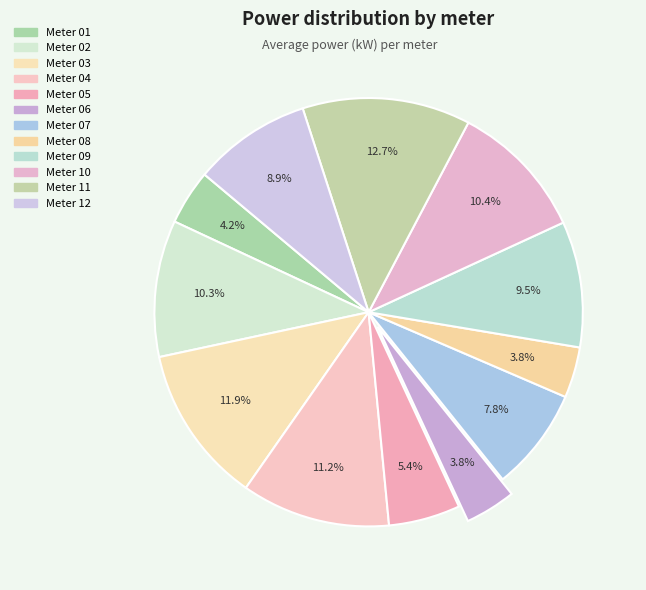

Is there a majority slice in this chart?

No